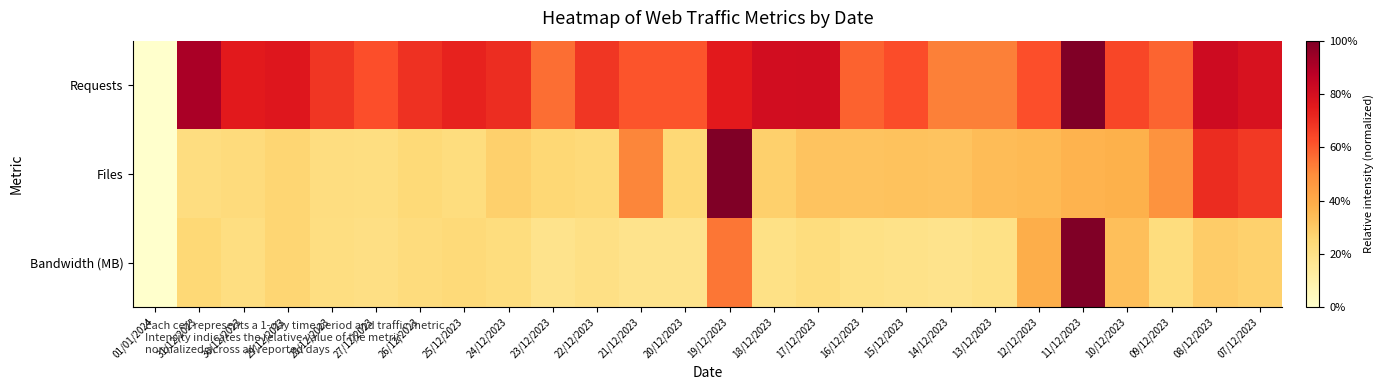

Which series has the largest total across all categories?

Requests